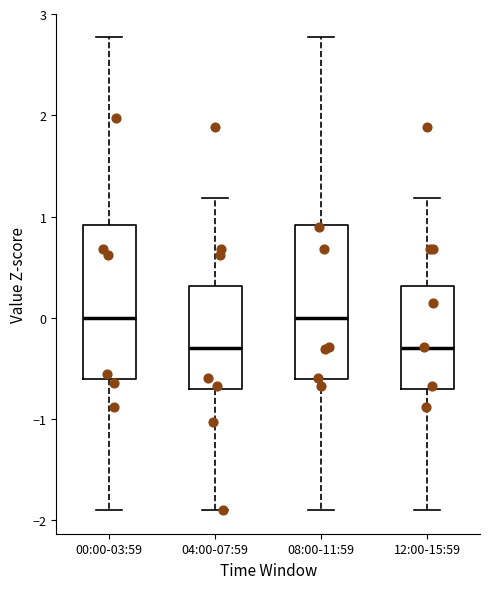

Reading left to right, transcribe this box plot: for each box, give where its median line is, the range the box spans, and where its two whiskers end, as read against the y-axis. The values are not printed on the chart, so give them approximately, as read against the axis.

00:00-03:59: median 0.0, box -0.6 to 0.9, whiskers -1.9 to 2.8
04:00-07:59: median -0.3, box -0.7 to 0.3, whiskers -1.9 to 1.2
08:00-11:59: median 0.0, box -0.6 to 0.9, whiskers -1.9 to 2.8
12:00-15:59: median -0.3, box -0.7 to 0.3, whiskers -1.9 to 1.2